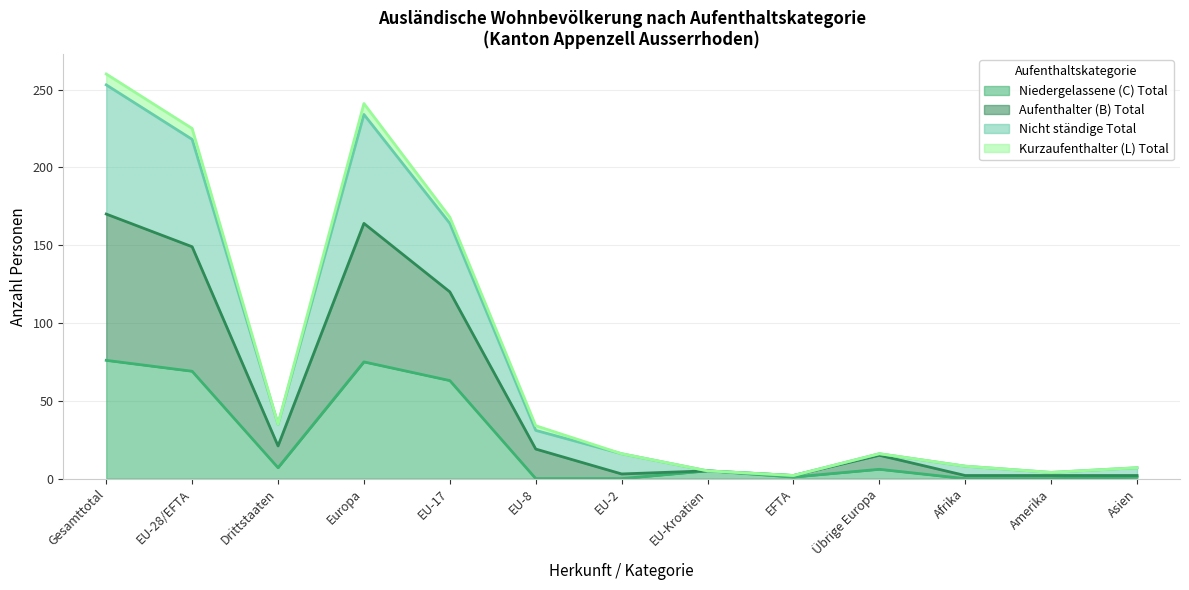

At which label does Aufenthalter (B) Total first exceed 16?

Gesamttotal